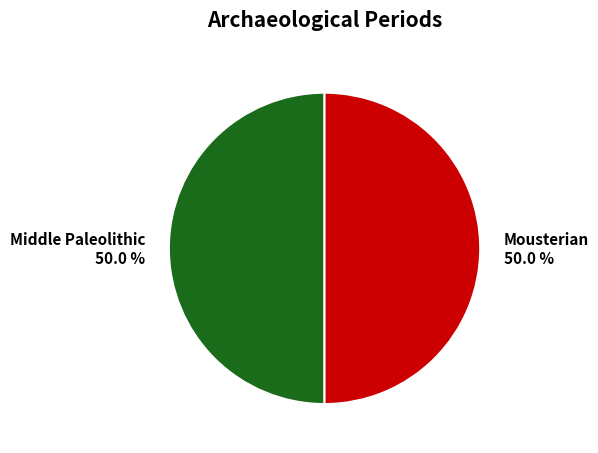

How many segments does this pie chart have?

2